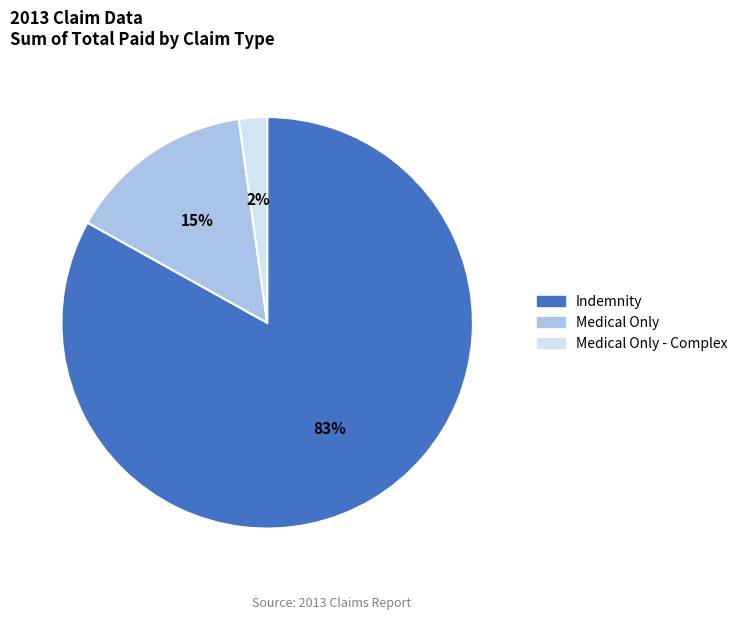

What percentage is the Indemnity slice, to the nearest percent?

83%